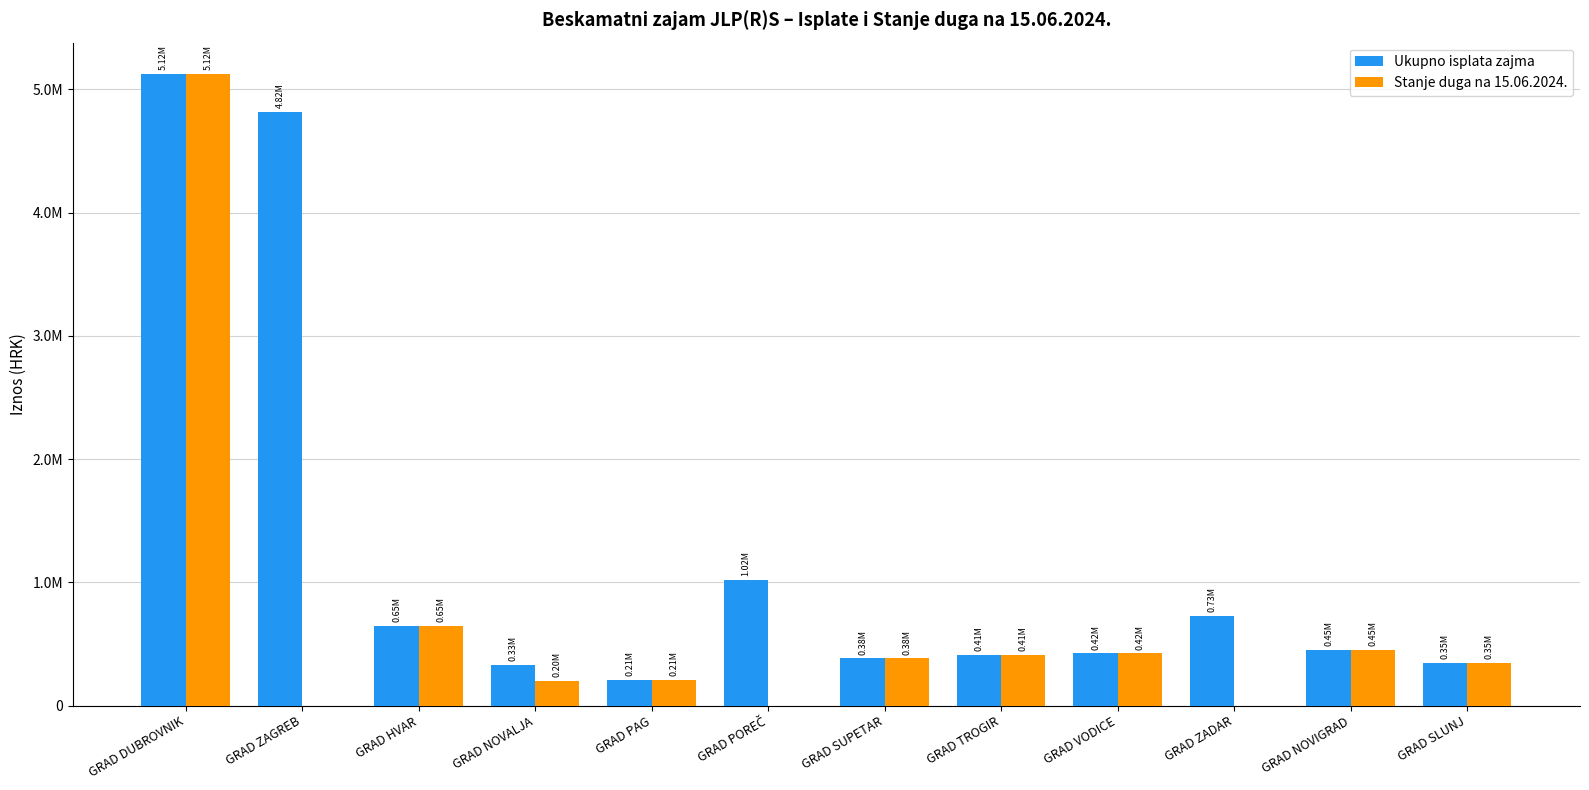

What is the sum of all Stanje duga na 15.06.2024. values?

8202269.6